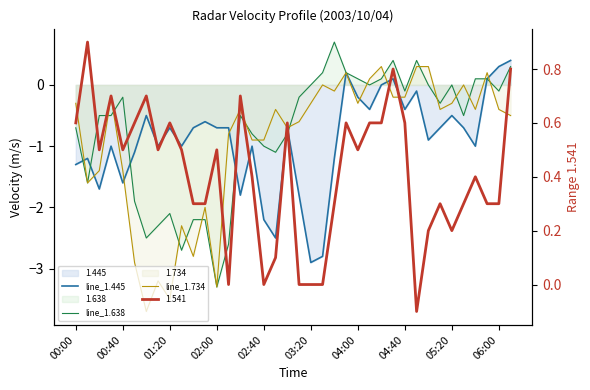

The value of line_1.445 at 31 is -1.2. True or false?

False